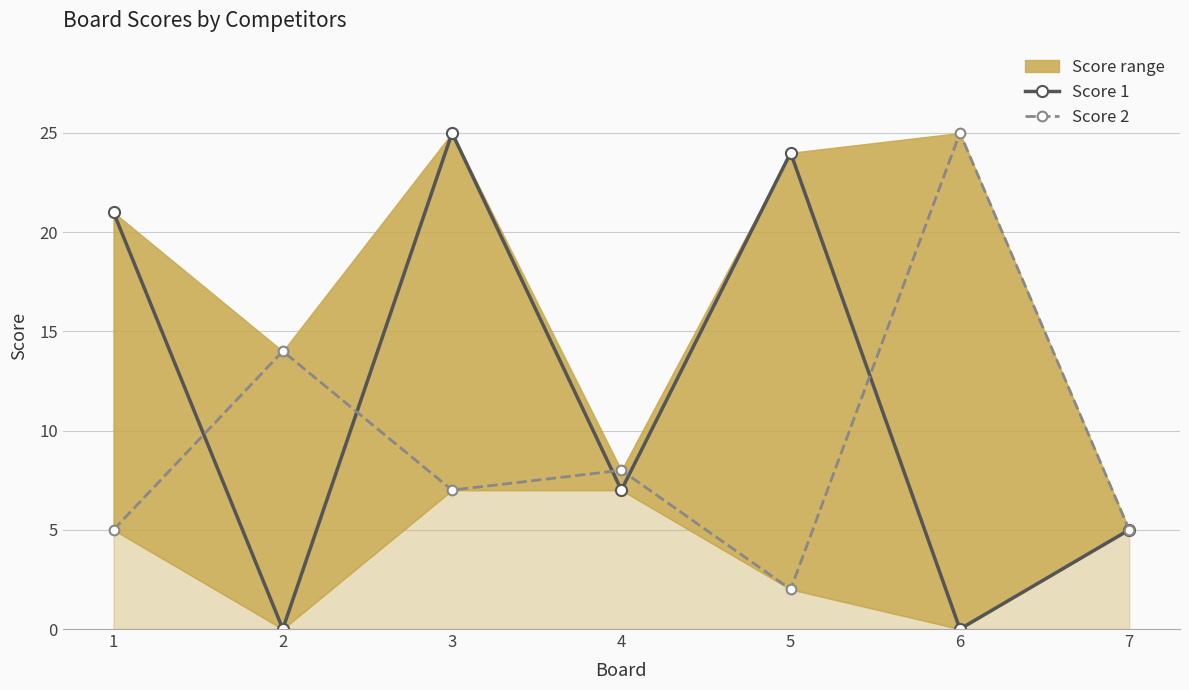

Rank the series at 4 from highest to lowest value.

Score 2, Score 1